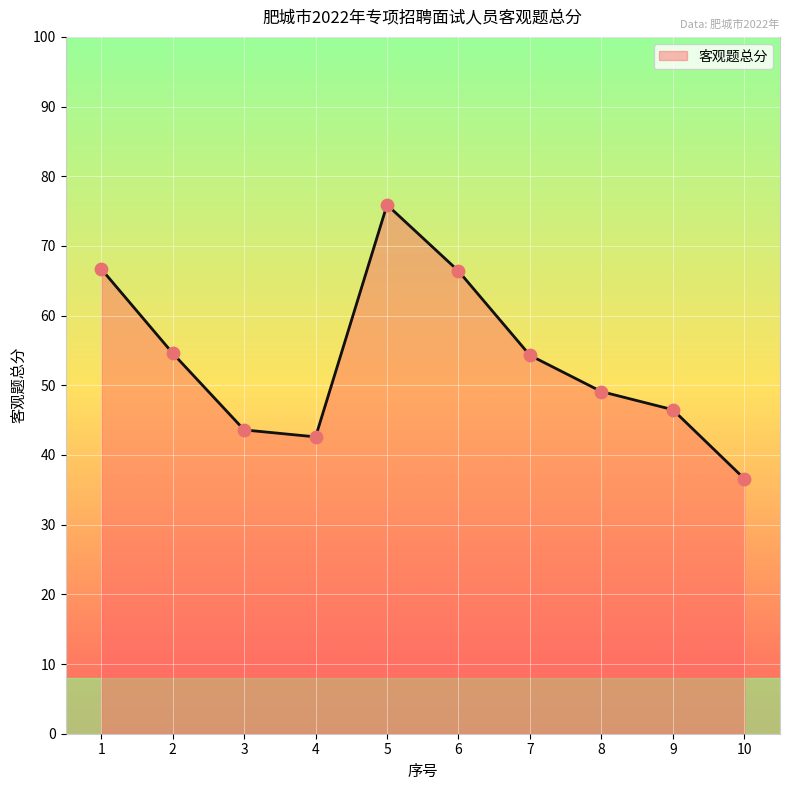

What is the change in value from 3 to 4?

-1.0